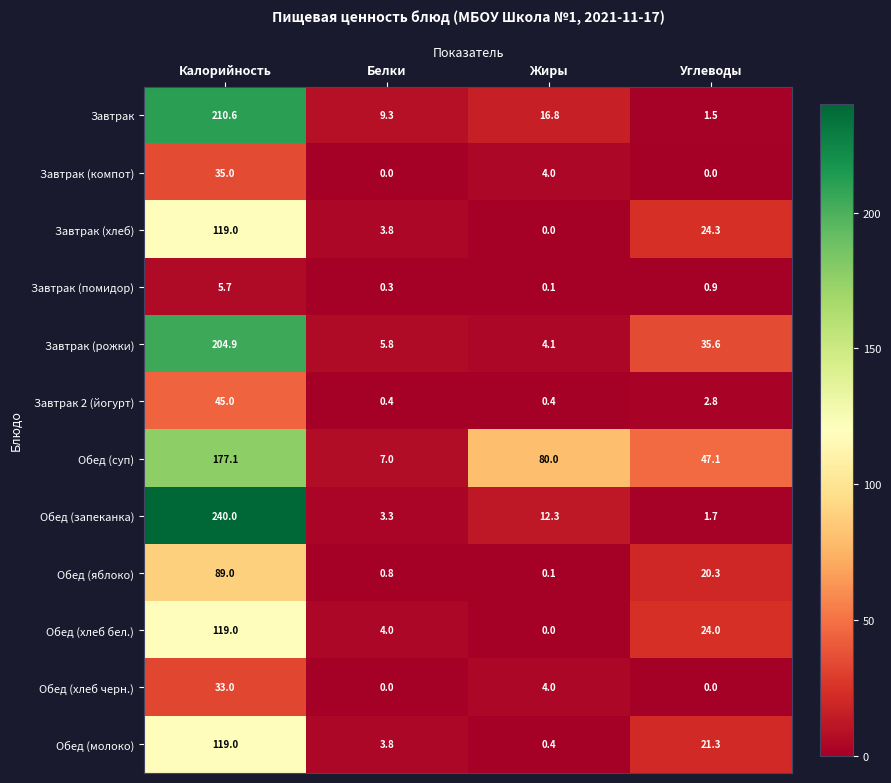

What is the difference between the highest and lowest values at Углеводы?

47.1